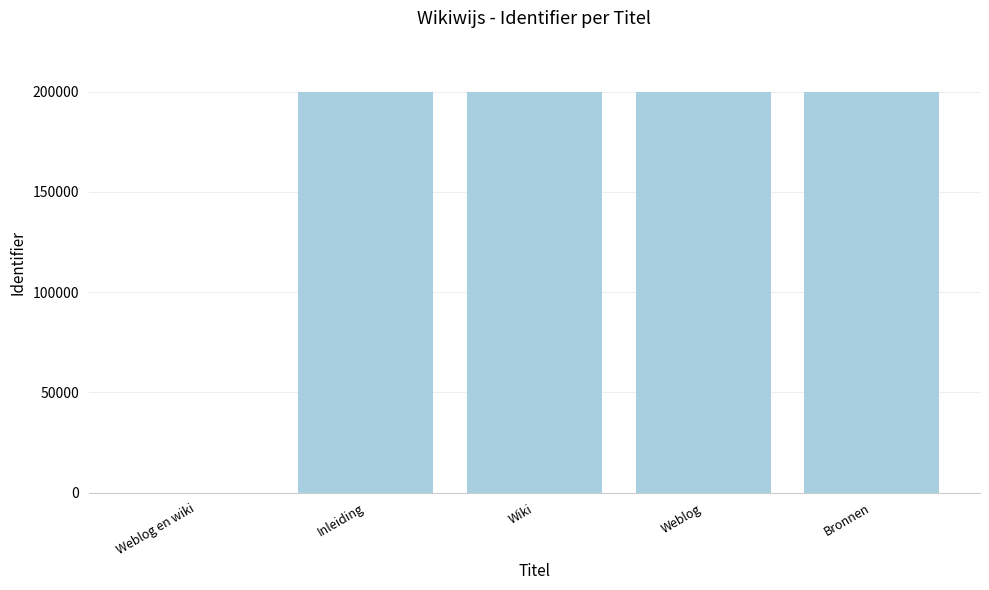

Is it true that the value at Weblog is 199585?

True